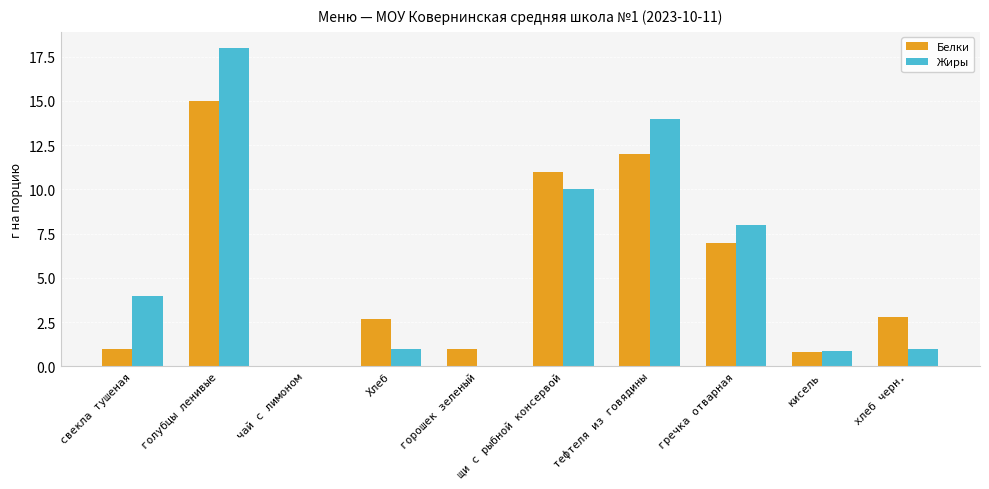

What is the spread (max minus min) of values at кисель?

0.1